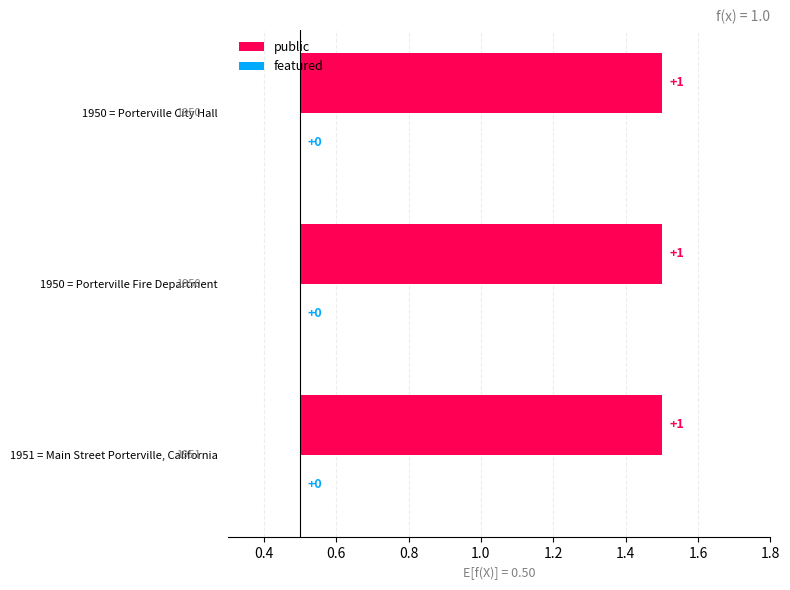

What is the value of the public bar at the 3rd from the left?

1